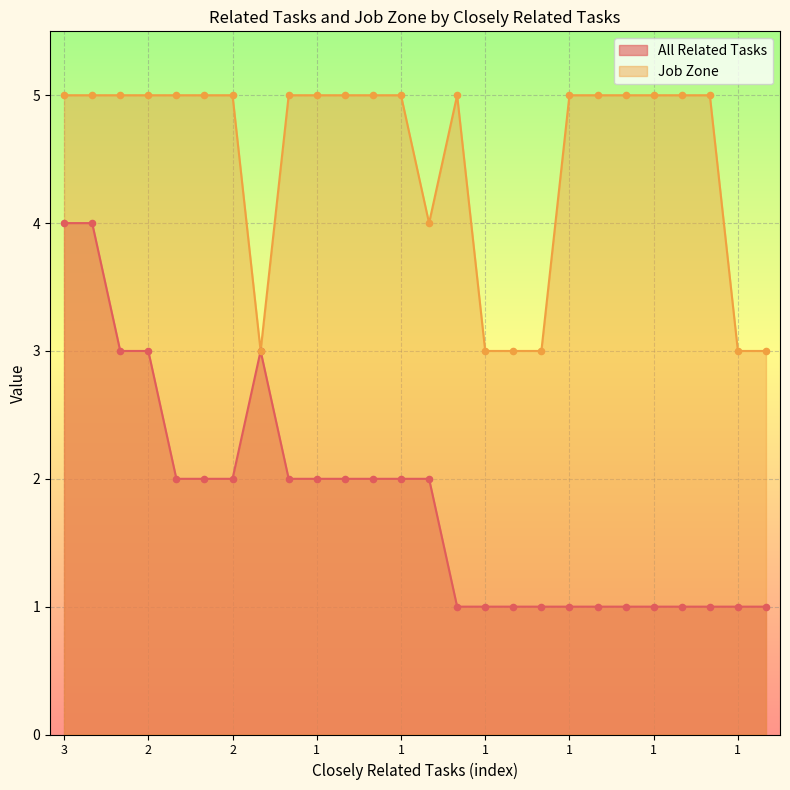

At which category is the sum across all series the highest?

3